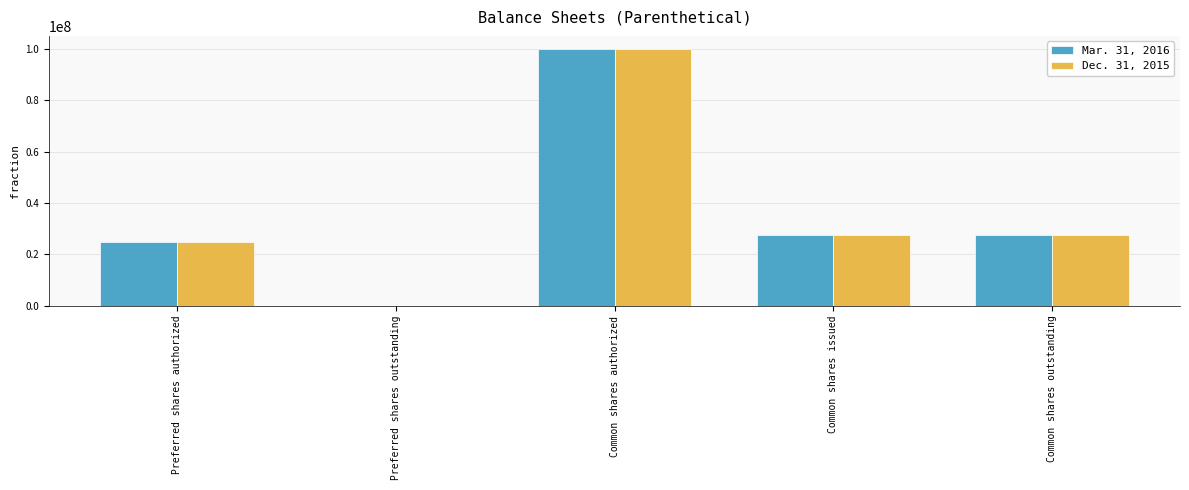

At which category is the sum across all series the highest?

Common shares authorized